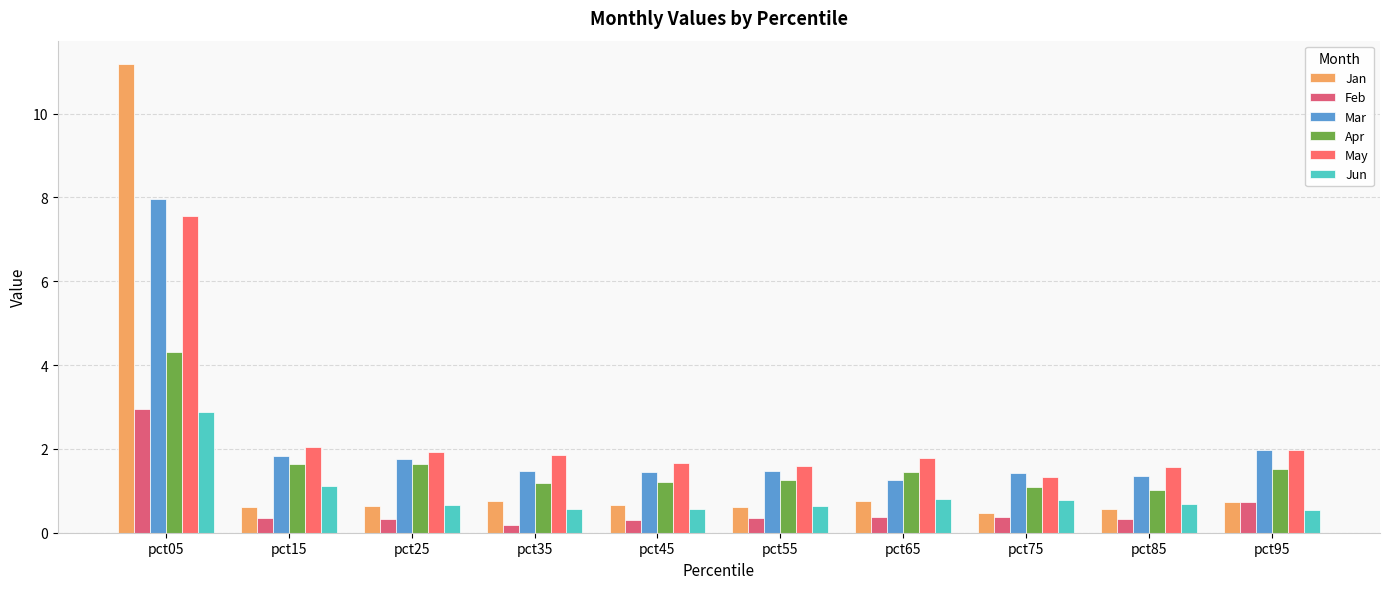

What is the spread (max minus min) of values at pct65?

1.4